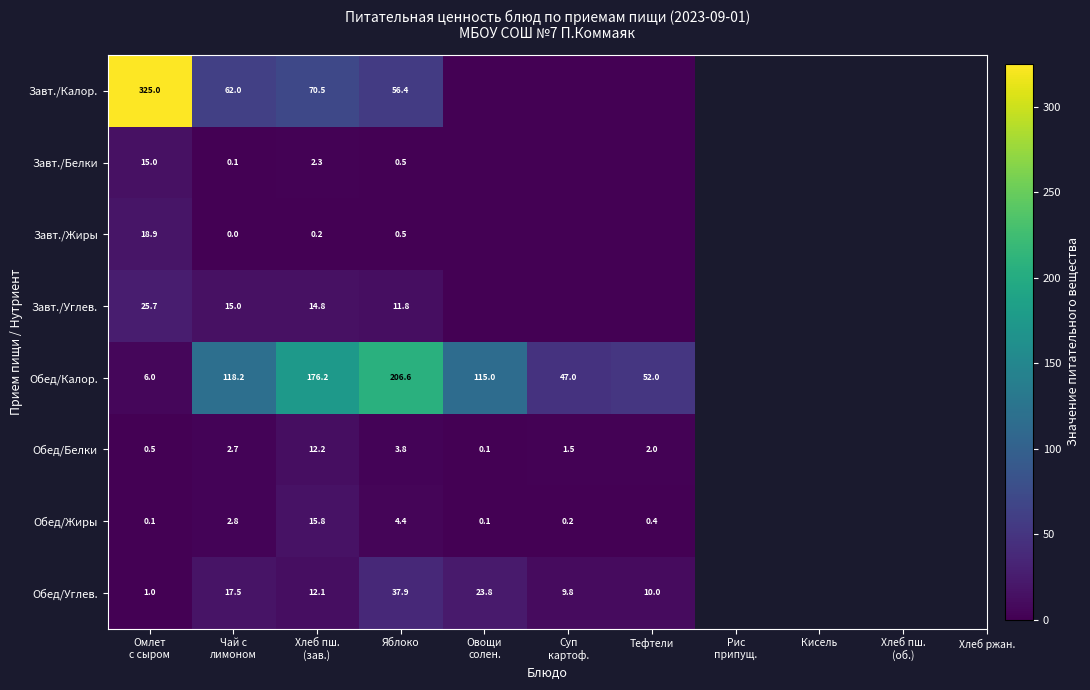

At how many categories does at least one series exceed 60?

5